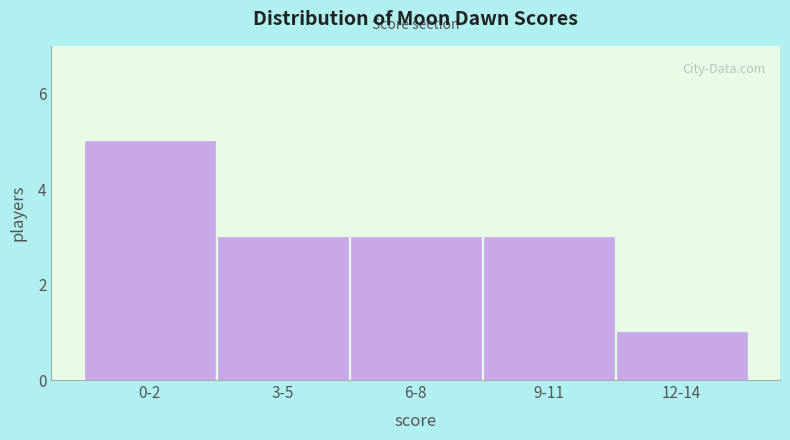

Reading left to right, what are all the values shown in this chart?

5	3	3	3	1